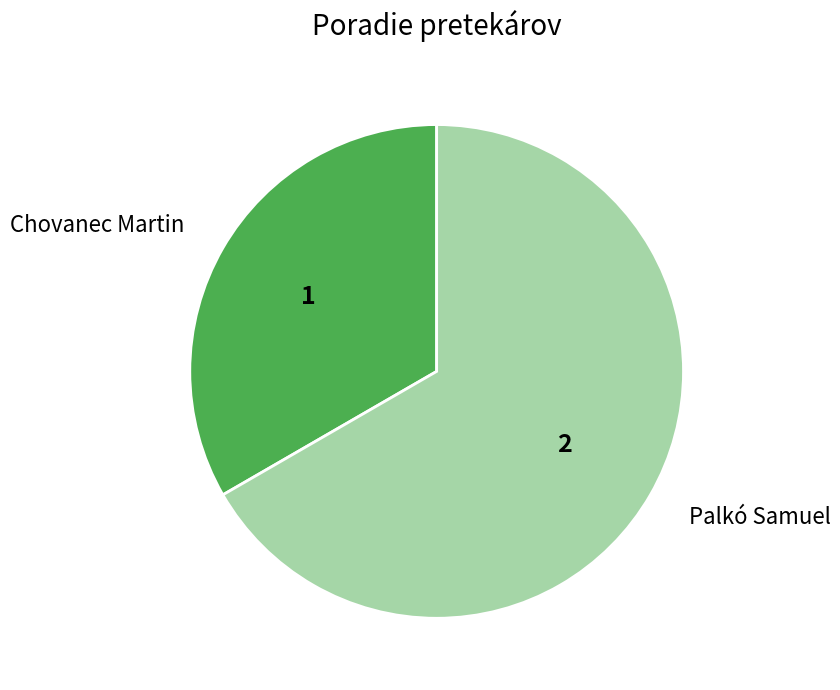

Which slice is the largest?

Palkó Samuel